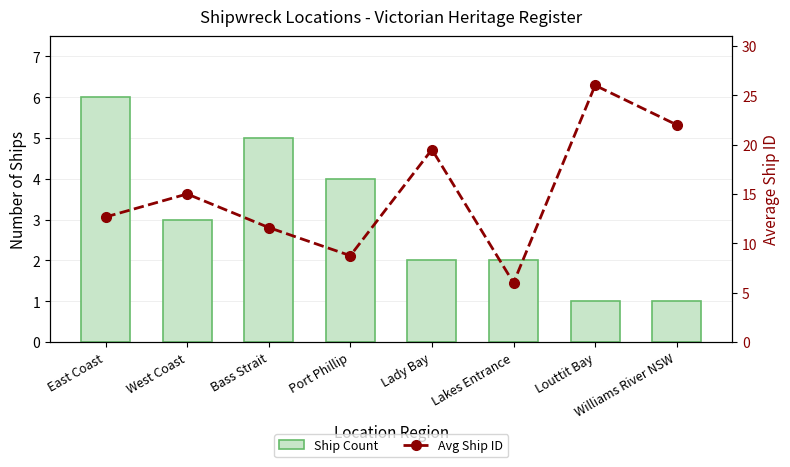

Are the bars horizontal?

No